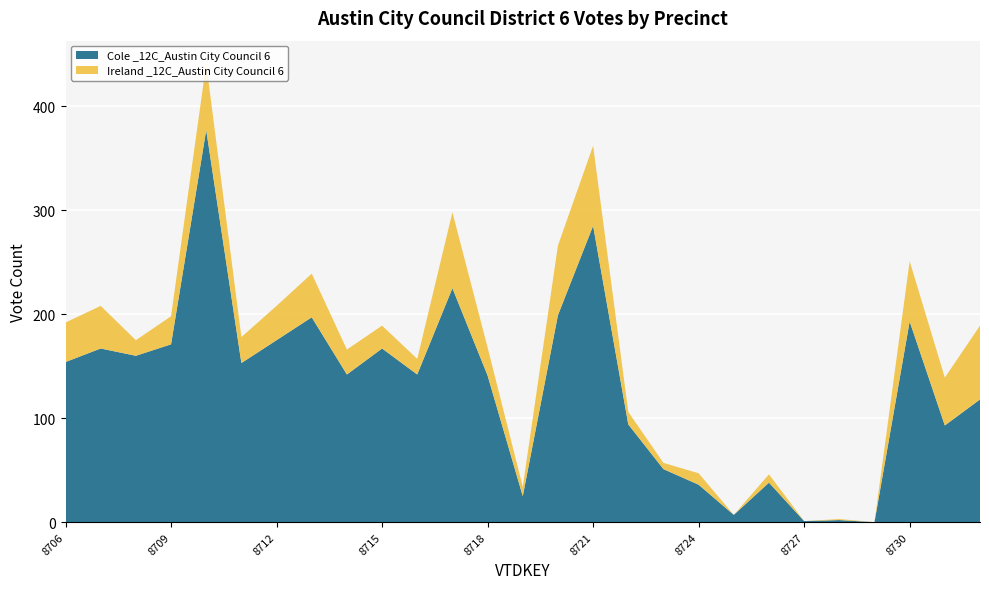

Reading left to right, transcribe all the data shown in this chart.

Cole _12C_Austin City Council 6: 154	167	160	171	377	153	175	197	142	167	142	225	141	25	199	285	94	51	36	7	38	1	2	0	193	93	118
Ireland _12C_Austin City Council 6: 38	41	15	27	64	25	33	42	24	22	15	73	27	9	67	77	12	6	11	0	8	0	1	0	58	46	71